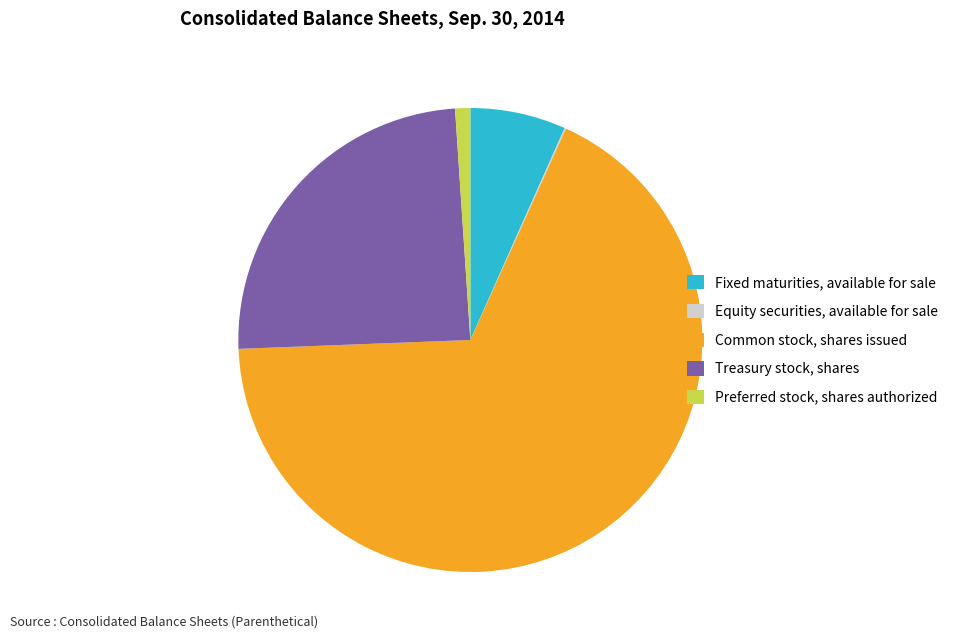

Does any single category account for the majority?

Yes